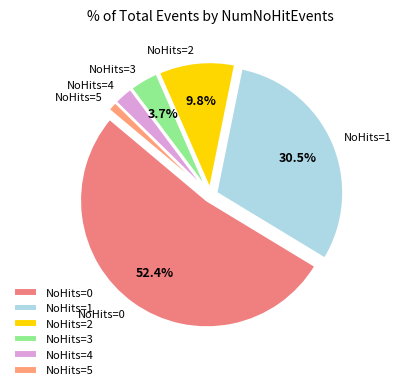

Rank the categories by value from highest to lowest.

NoHits=0, NoHits=1, NoHits=2, NoHits=3, NoHits=4, NoHits=5